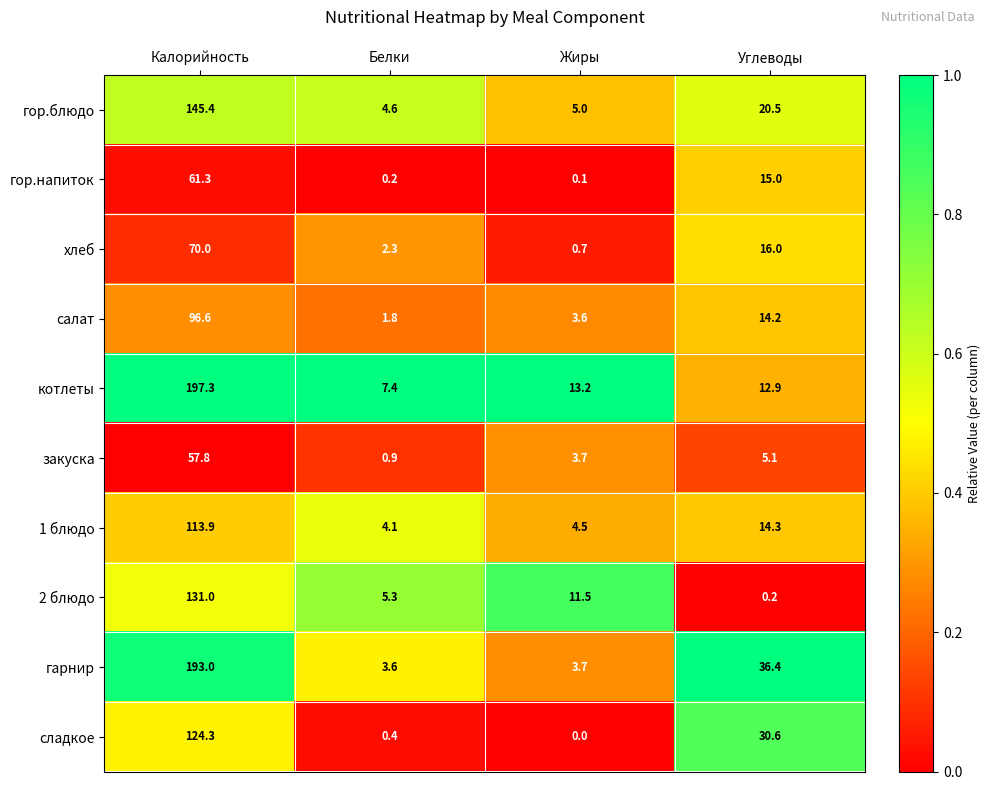

Which series changed the most between Белки and Углеводы?

гарнир